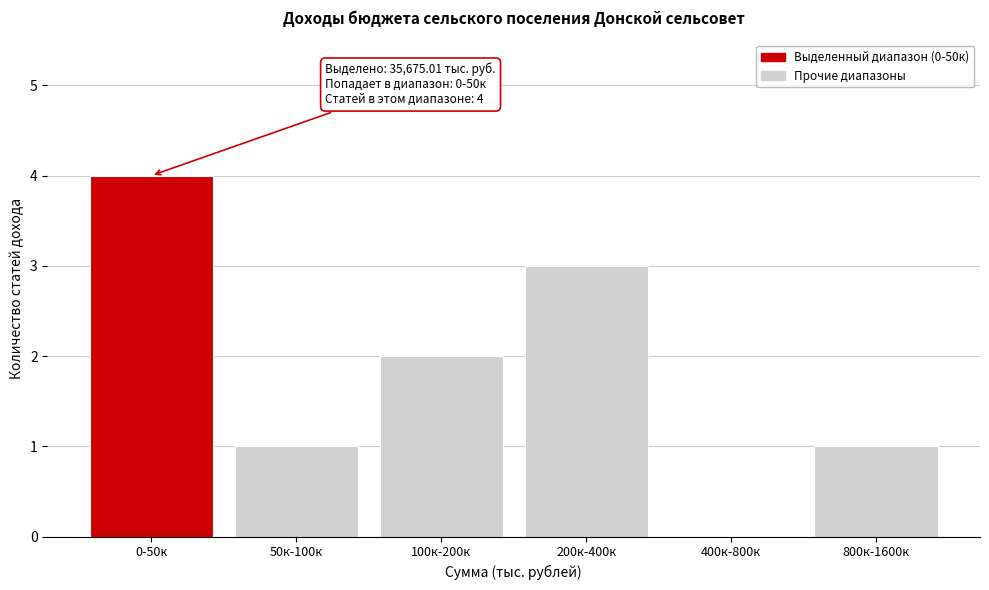

Reading left to right, what are all the values shown in this chart?

0-50к=4	50к-100к=1	100к-200к=2	200к-400к=3	400к-800к=0	800к-1600к=1